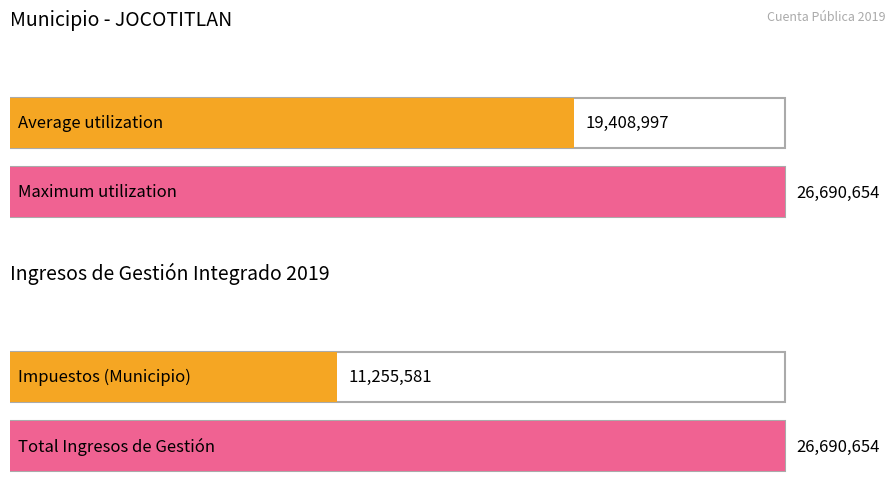

How many values in the Total series exceed 11255580?

2